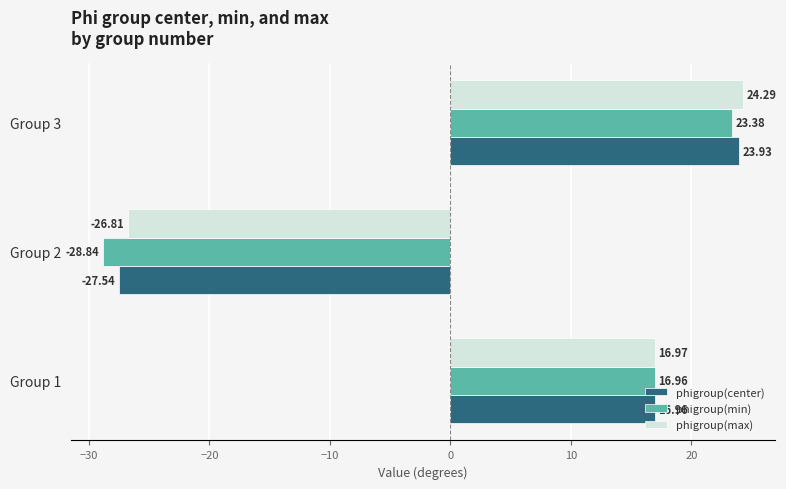

Count the number of categories in the chart.

3